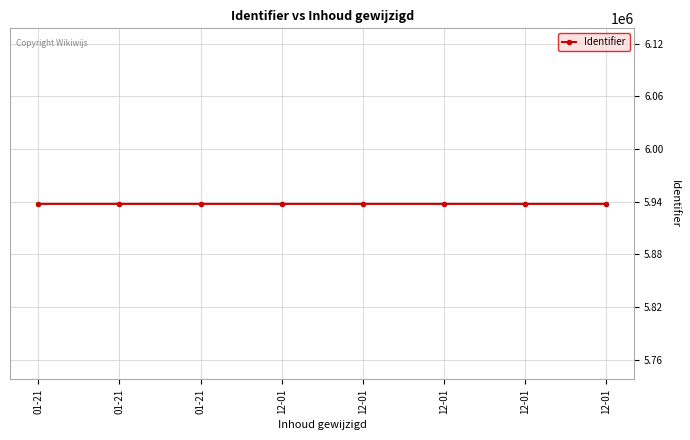

Count the number of categories in the chart.

8